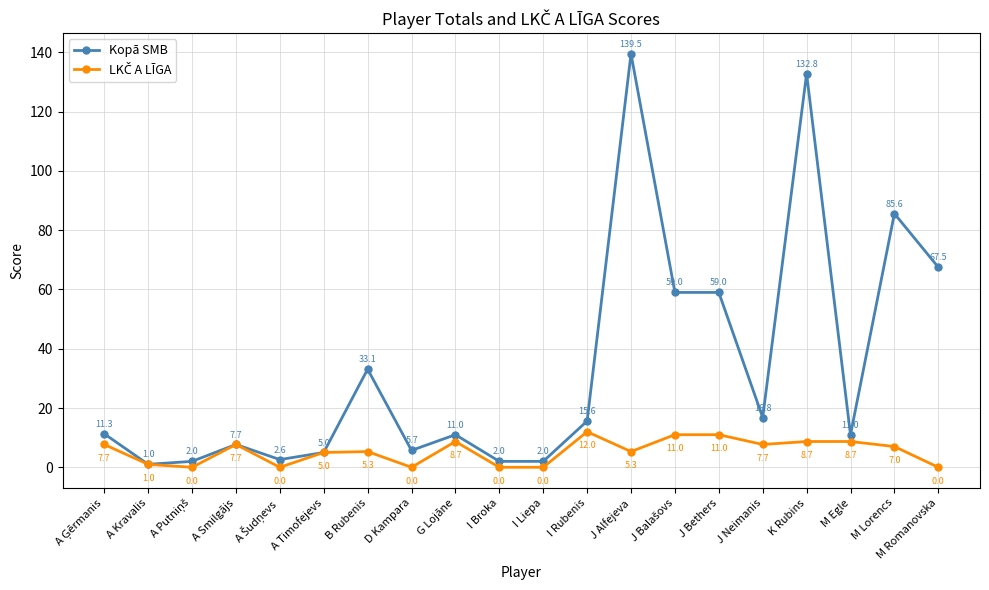

Where is Kopā SMB nearest to the value 70?

M Romanovska